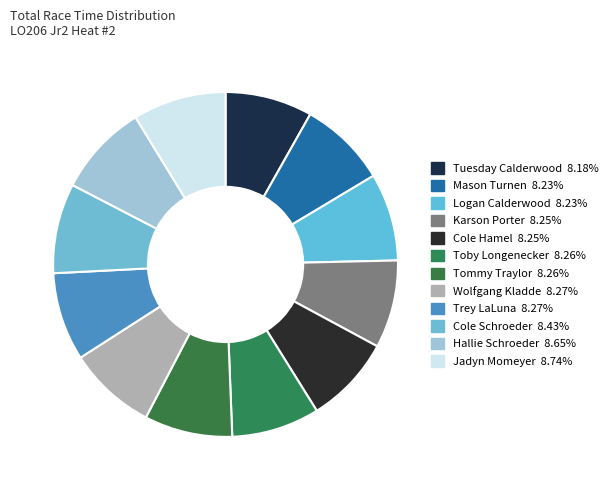

Is there a majority slice in this chart?

No